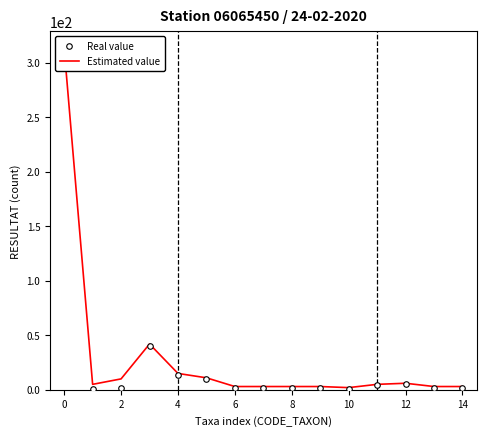

What is the difference between the highest and lowest values at 6?

1